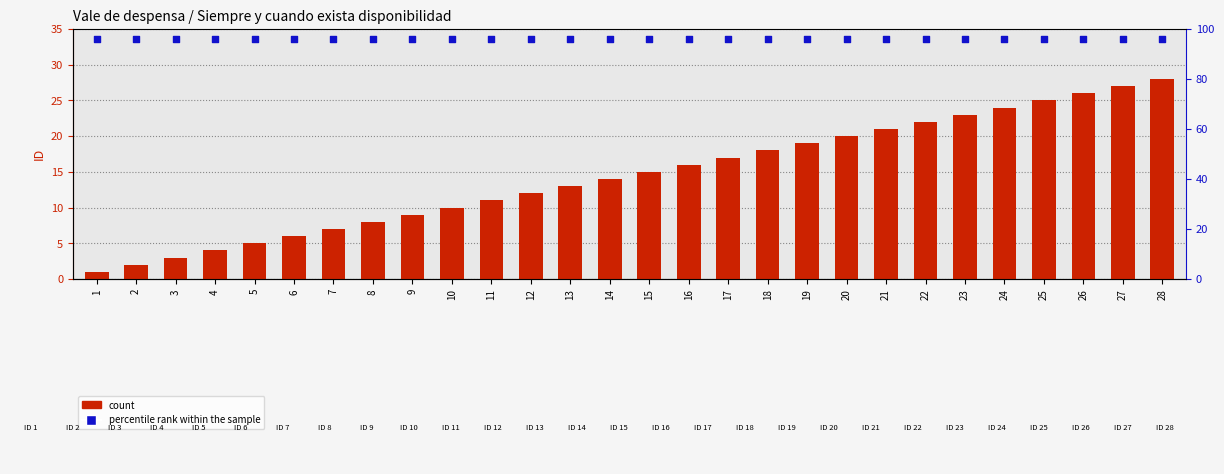

What are all the series names shown in the legend?

count, percentile rank within the sample